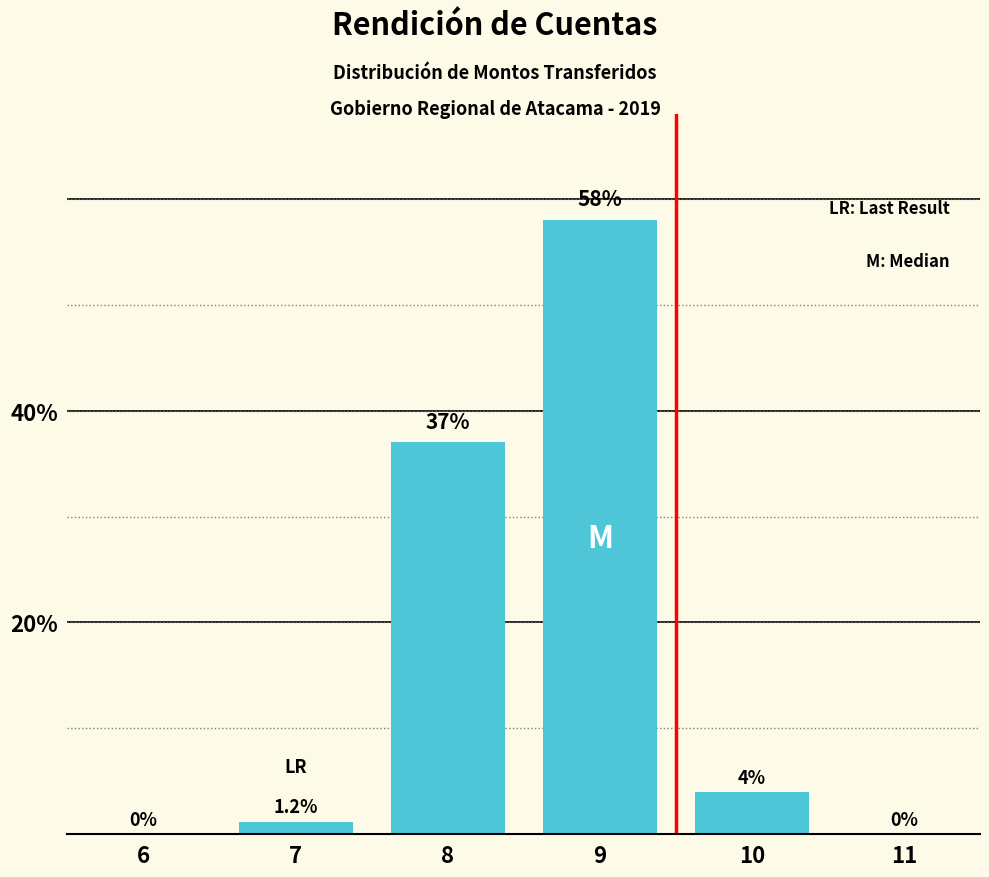

Reading right to left, what are all the values shown in this chart?

11=0.0	10=4.0	9=58.0	8=37.0	7=1.2	6=0.0